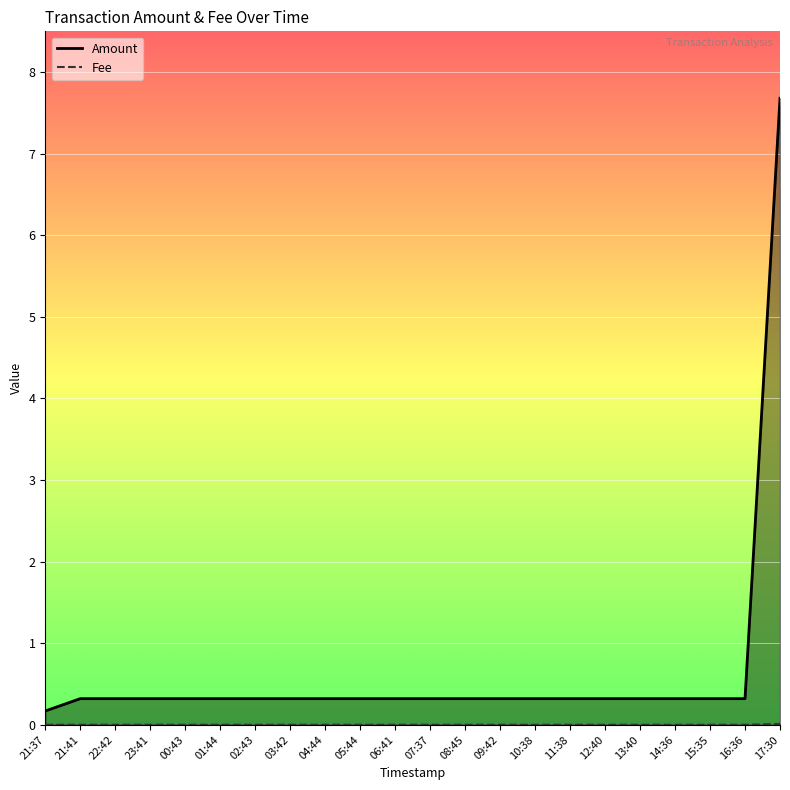

How many lines are shown in the chart?

2